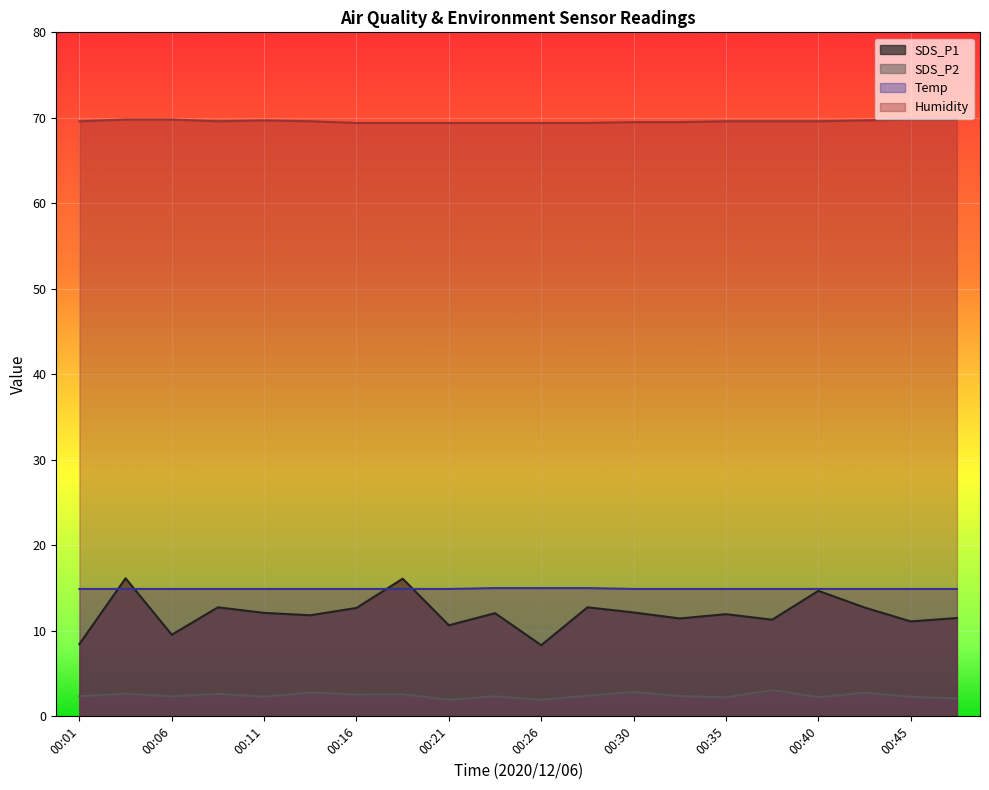

In SDS_P1, how many points are higher than both neighbors (excluding endpoints)?

7